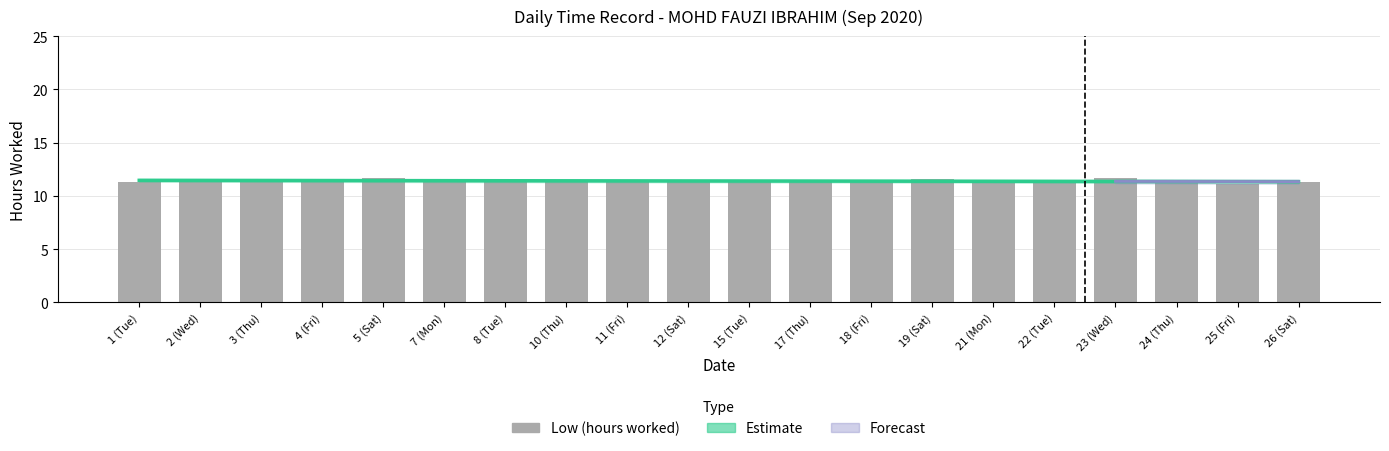

Between 23 (Wed) and 12 (Sat), which is larger?

23 (Wed)